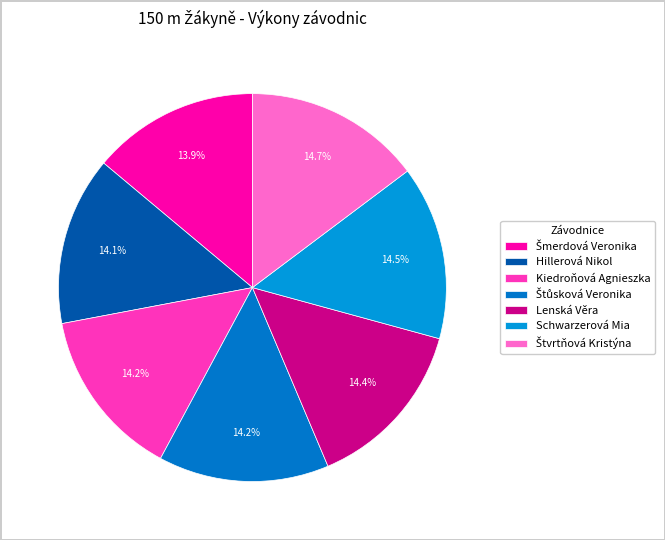

What percentage is NOT represented by Hillerová Nikol?

85.9%